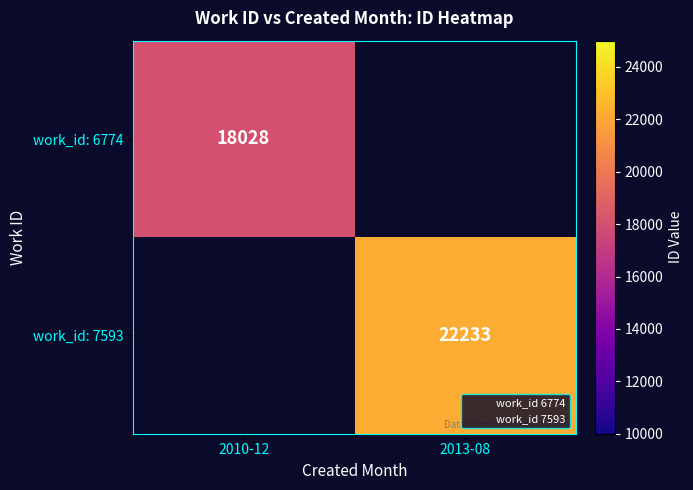

The work_id: 6774 series shows 18028.0 at 2010-12. True or false?

True